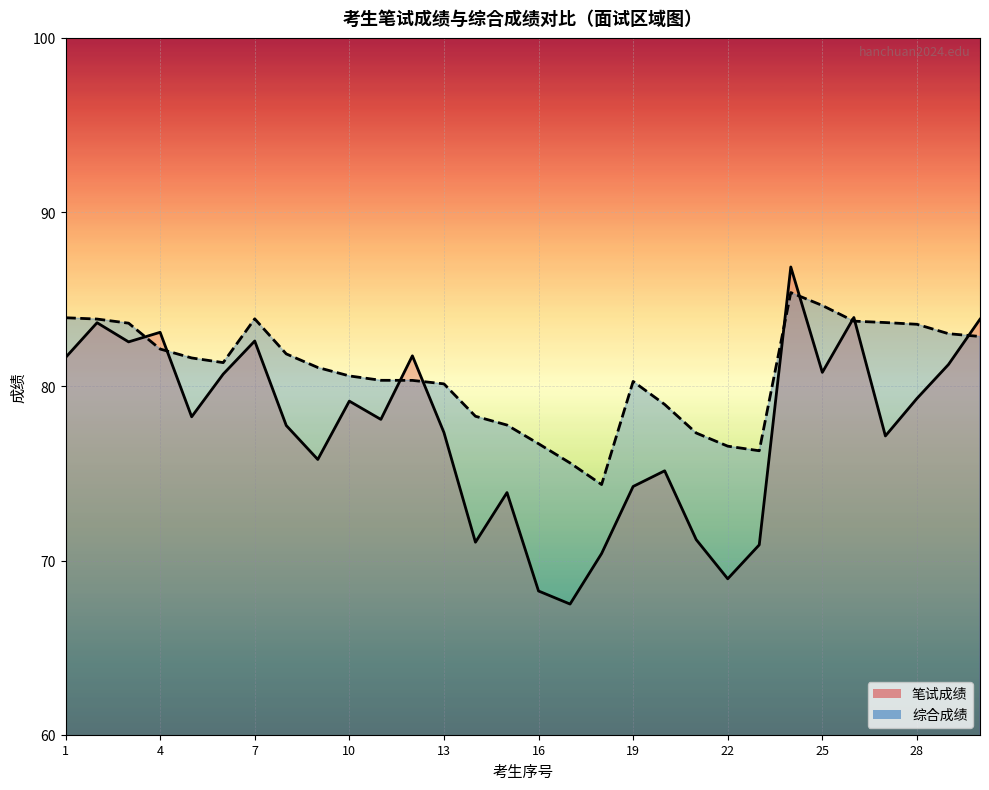

Which series has the widest spread of values?

笔试成绩